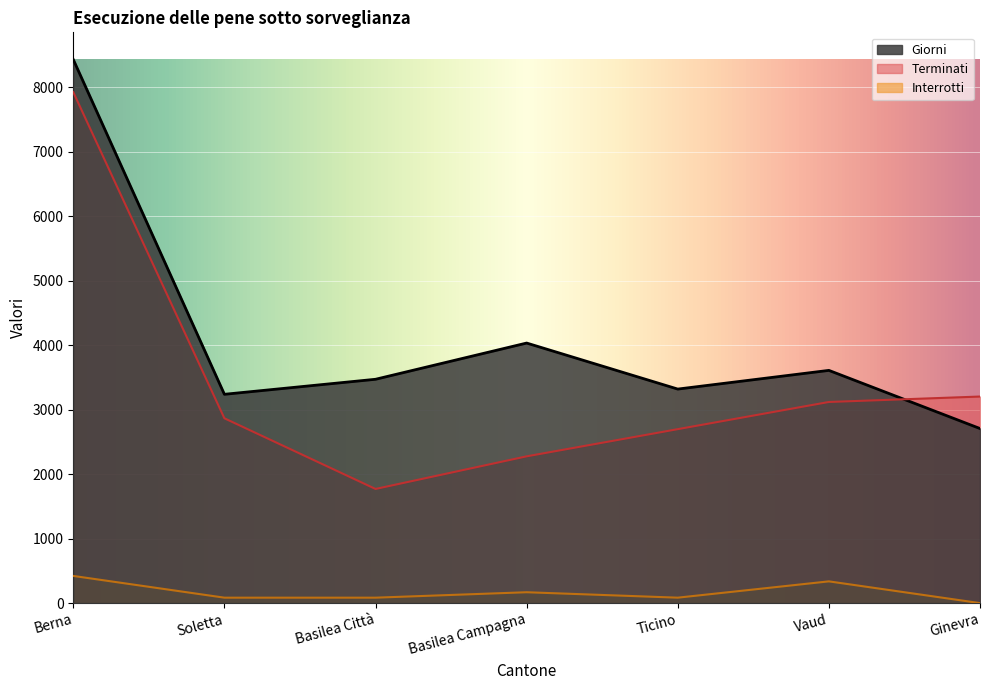

What is the difference between the highest and lowest values at Basilea Campagna?

3865.4